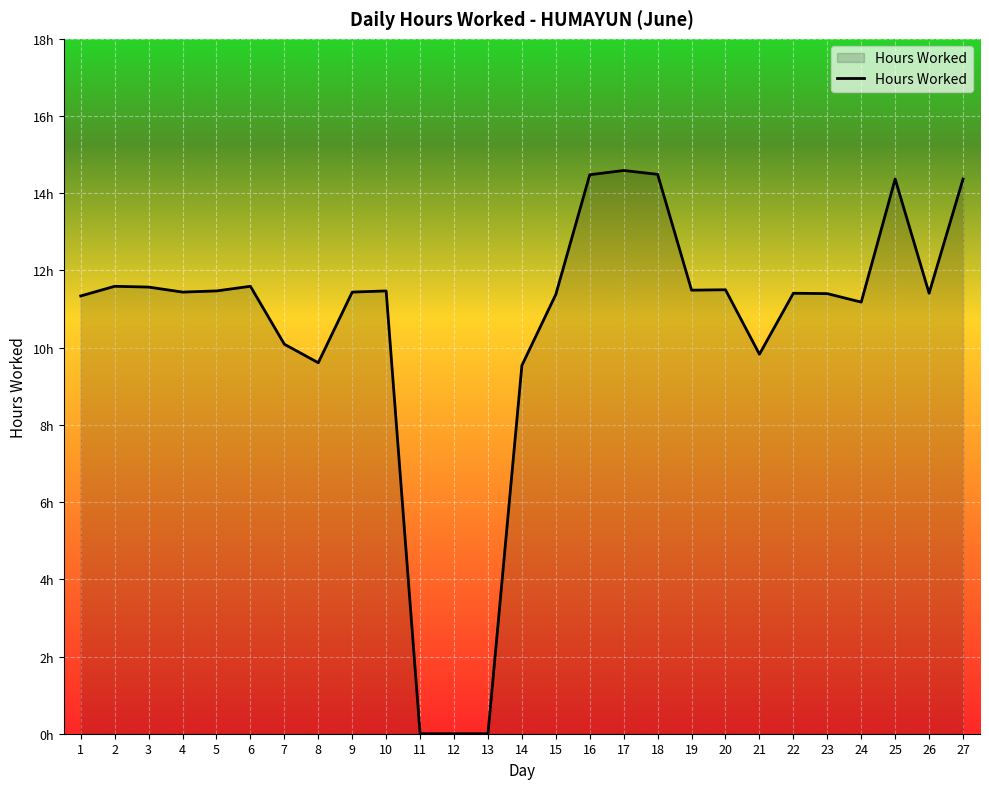

Reading left to right, what are all the values shown in this chart?

11.3	11.6	11.6	11.4	11.5	11.6	10.1	9.6	11.4	11.5	0.0	0.0	0.0	9.5	11.4	14.5	14.6	14.5	11.5	11.5	9.8	11.4	11.4	11.2	14.4	11.4	14.4